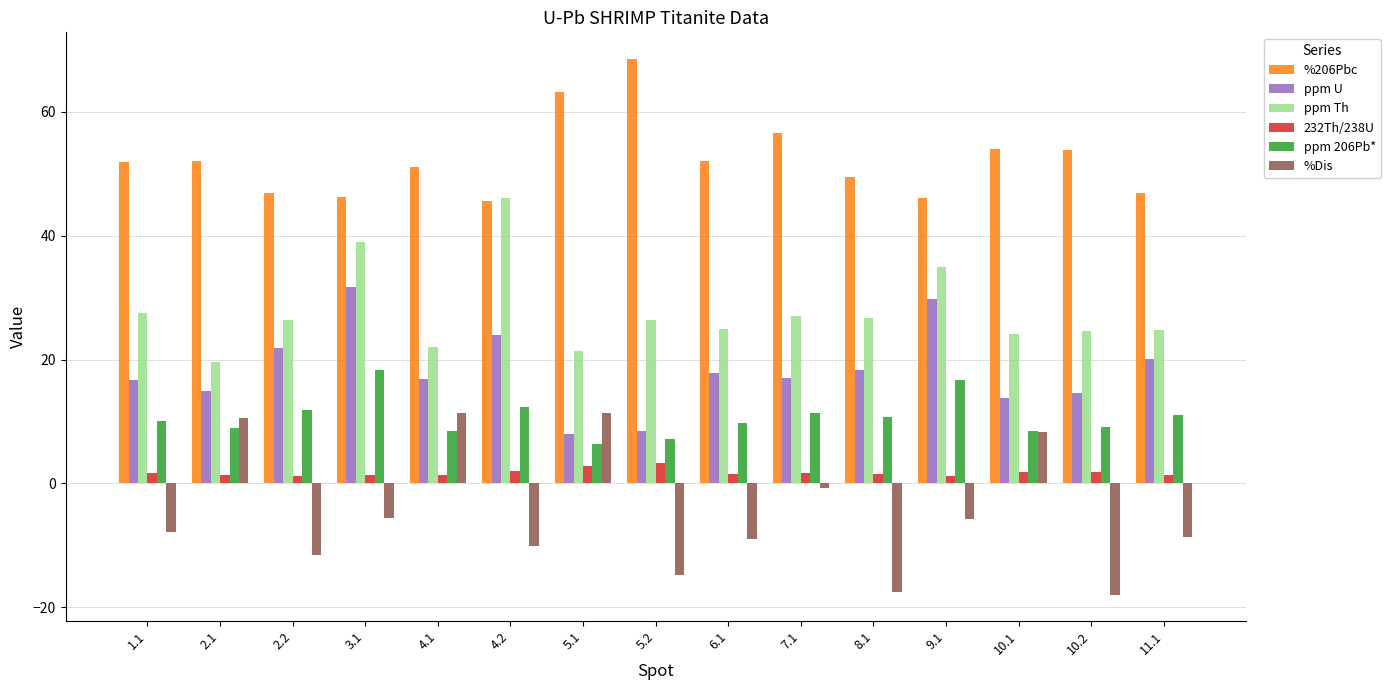

True or false: %206Pbc has a value of 25.1 at 3.1.

False